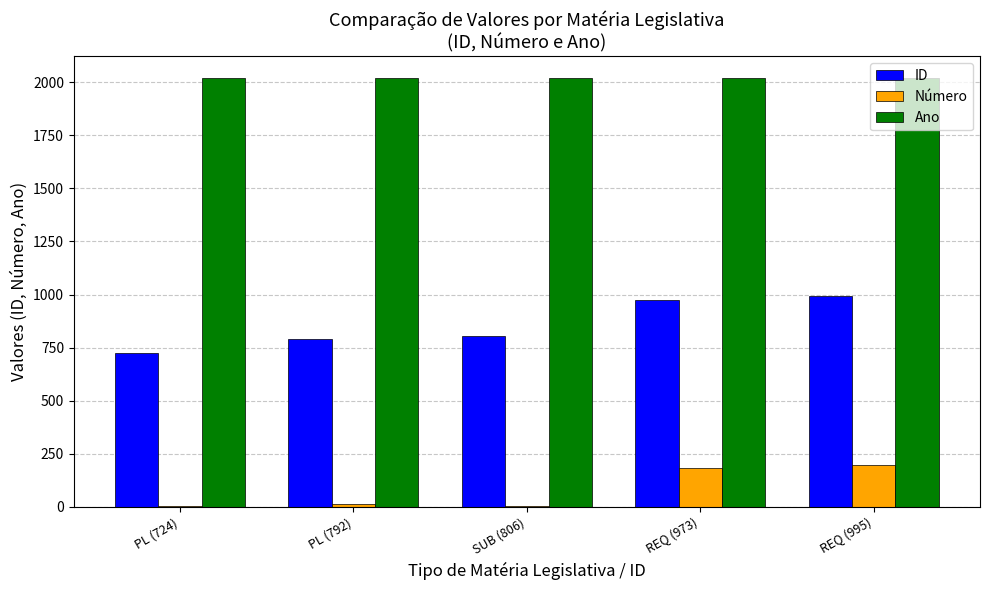

At which label is ID closest to 859?

SUB (806)